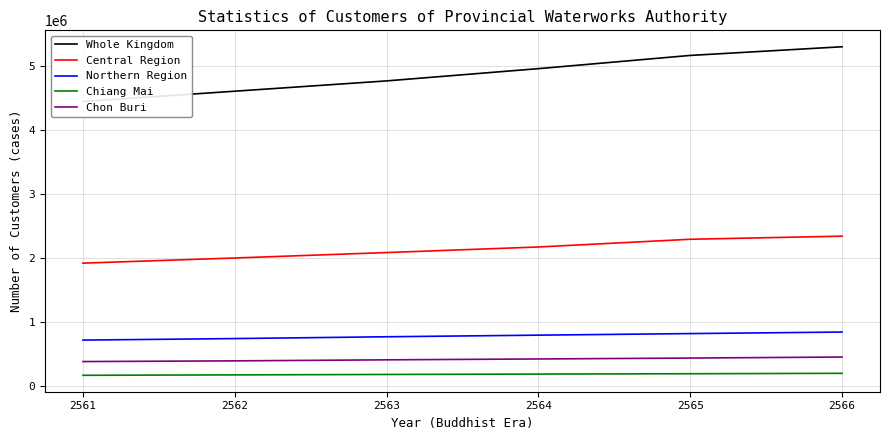

At which label is Chiang Mai closest to 189139?

2563